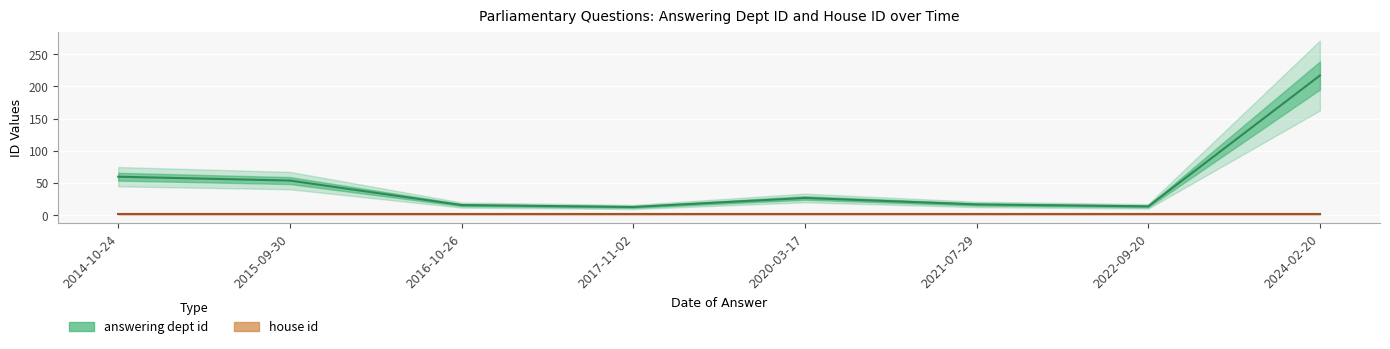

The chart shows a value of 13 at 2017-11-02. True or false?

True